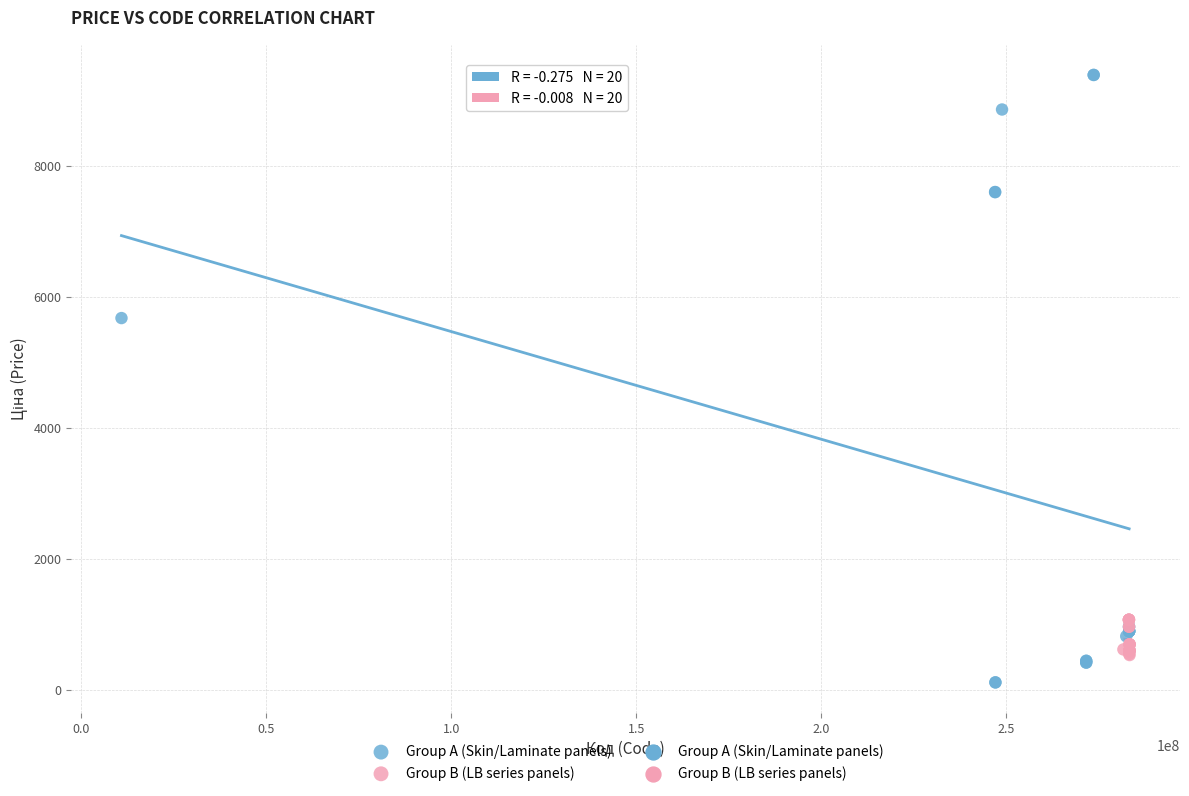

Which series has the largest Y range (max minus min)?

Group A (Skin/Laminate panels)